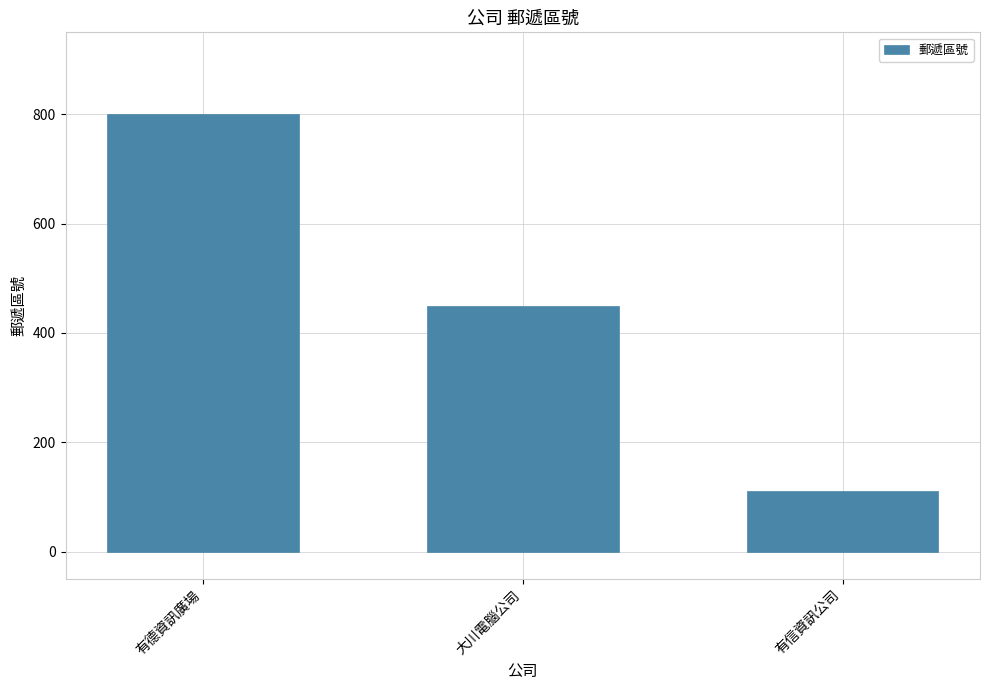

Reading right to left, what are all the values shown in this chart?

110	450	800